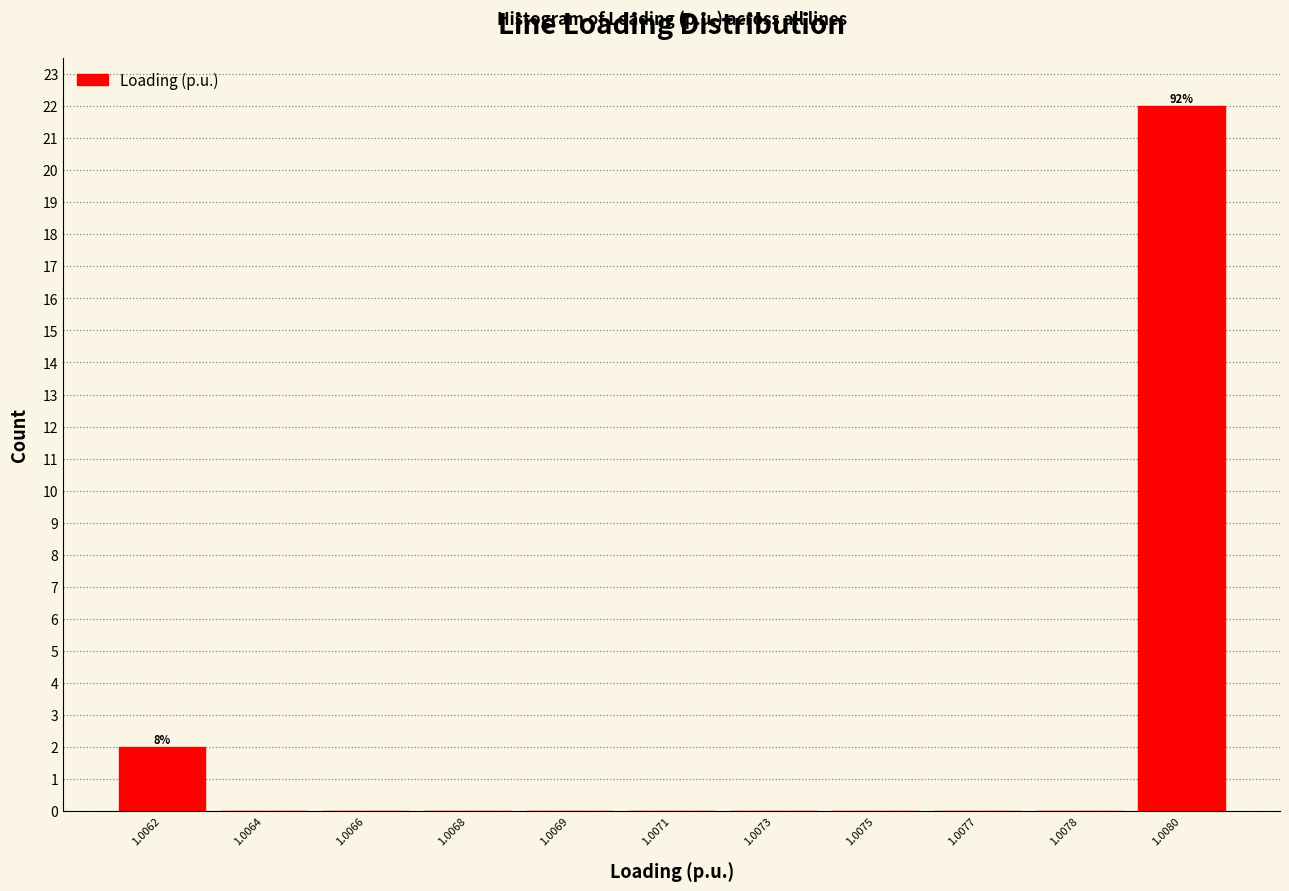

Reading left to right, transcribe all the data shown in this chart.

1.0062=2	1.0064=0	1.0066=0	1.0068=0	1.0069=0	1.0071=0	1.0073=0	1.0075=0	1.0077=0	1.0078=0	1.0080=22